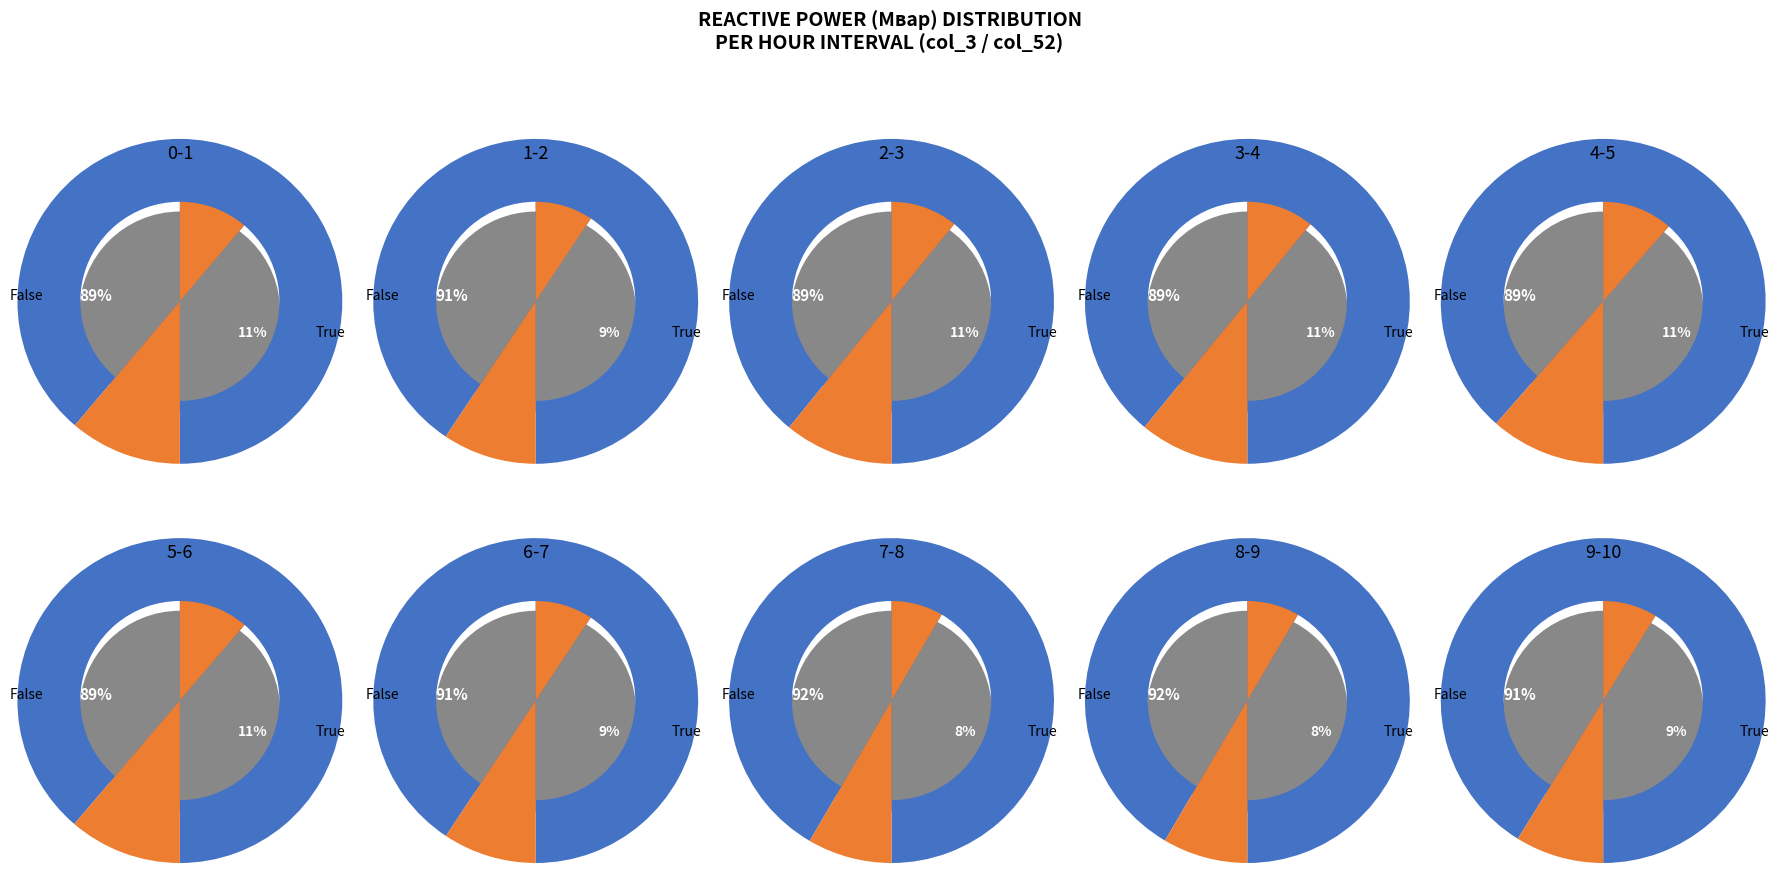

Does 8-9 account for over 50% of the chart?

No